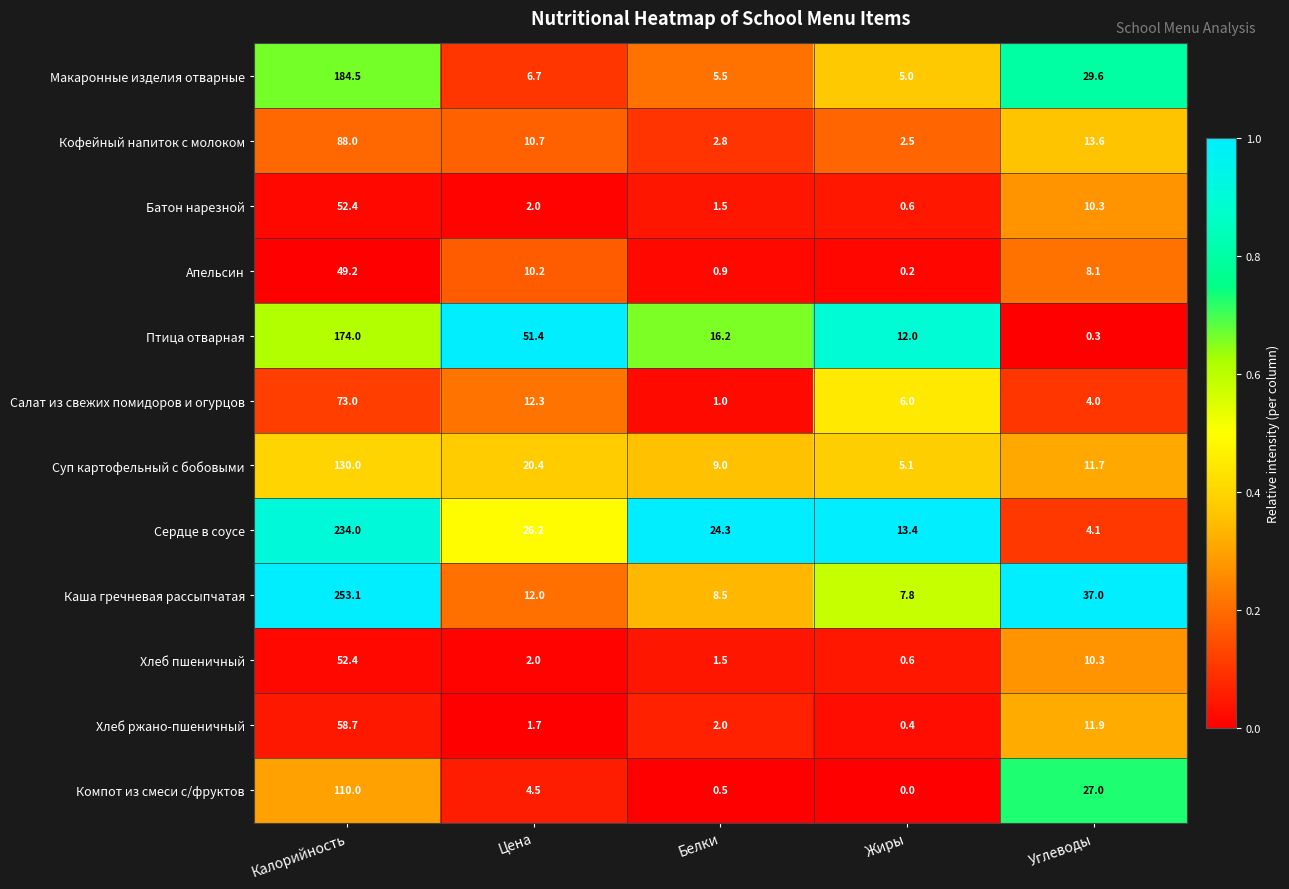

What is the approximate value of Птица отварная at Жиры?

12.0